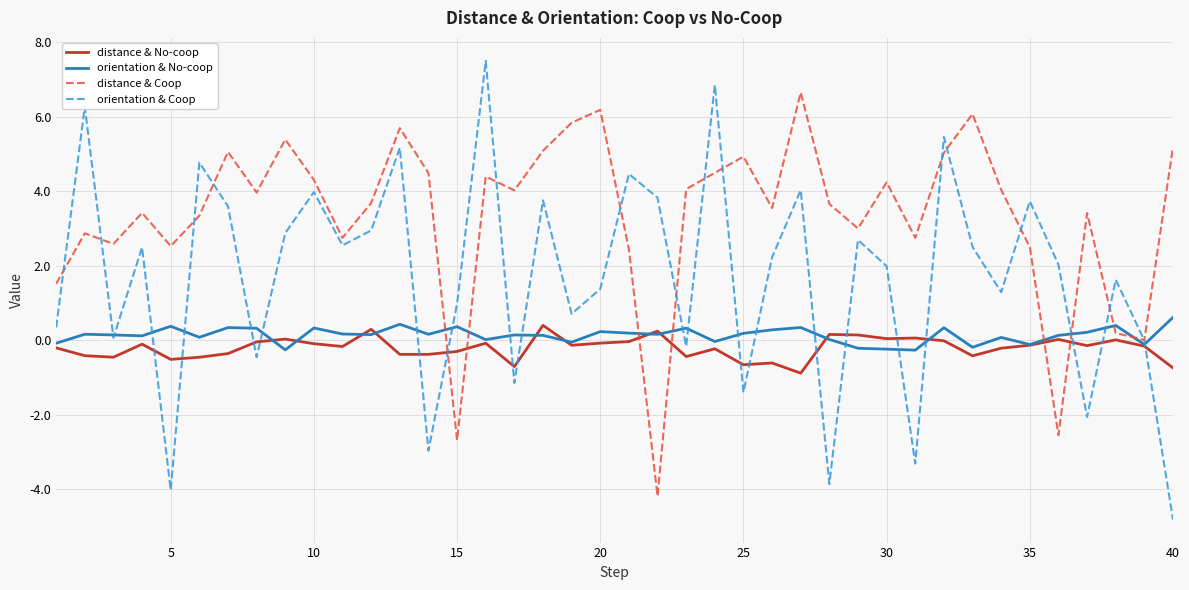

Which series has the largest range (max minus min)?

orientation & Coop